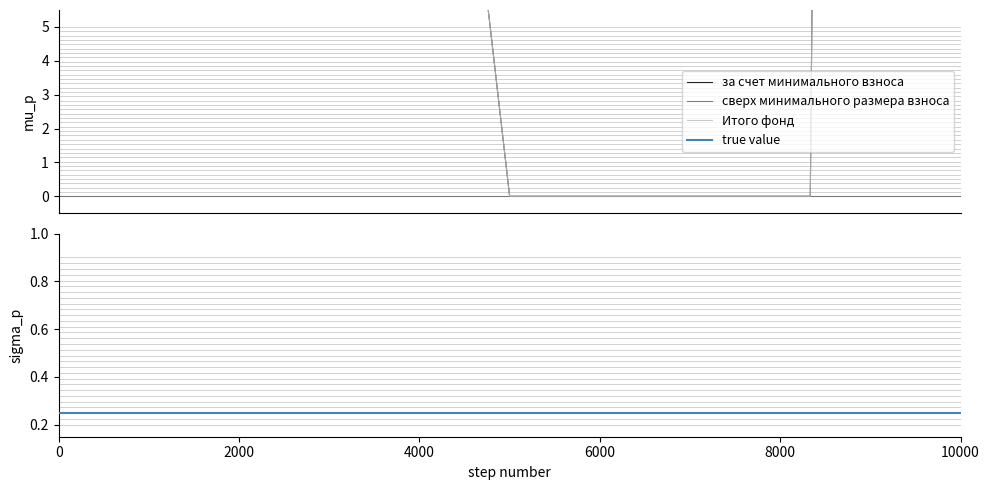

What is the maximum value shown in the chart?

494.1